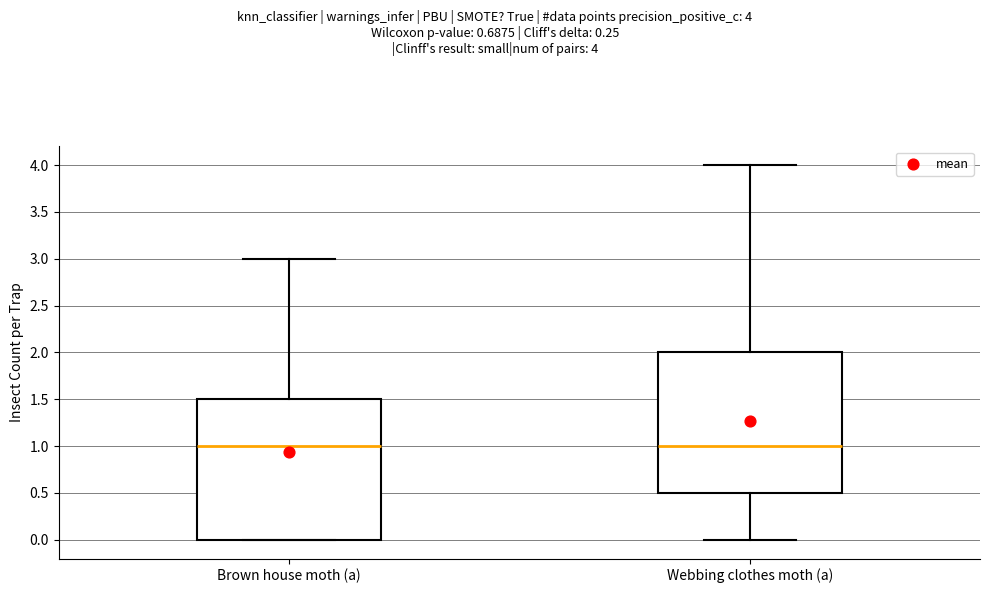

Where is the lower edge of the box for Brown house moth (a) on the y-axis? The values are not printed on the chart, so give them approximately, as read against the axis.

0.0